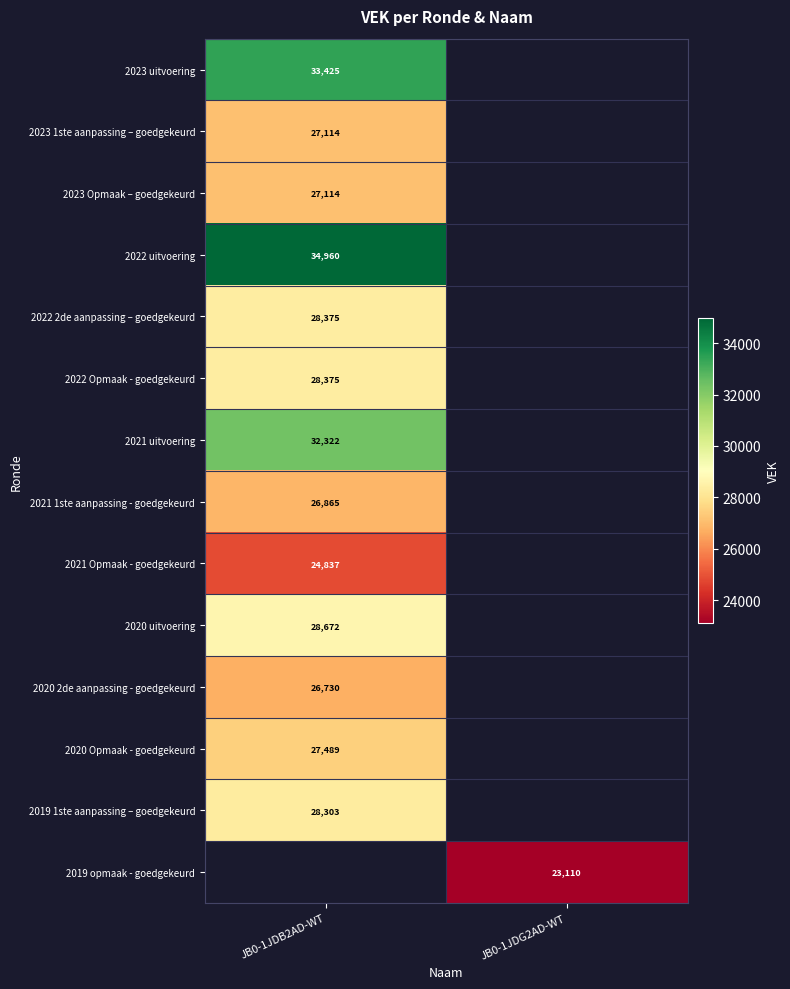

Is it true that 2019 1ste aanpassing – goedgekeurd equals 28303 at JB0-1JDB2AD-WT?

True